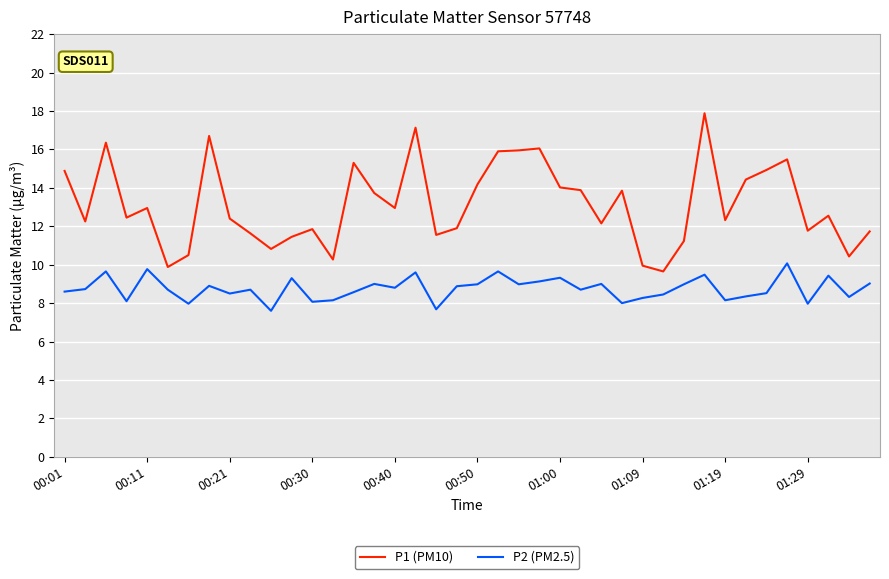

What is the average value of the P1 (PM10) series?

13.1